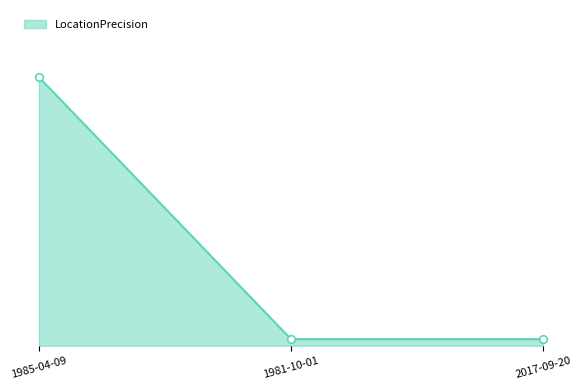

Which has a higher value, 1981-10-01 or 1985-04-09?

1985-04-09